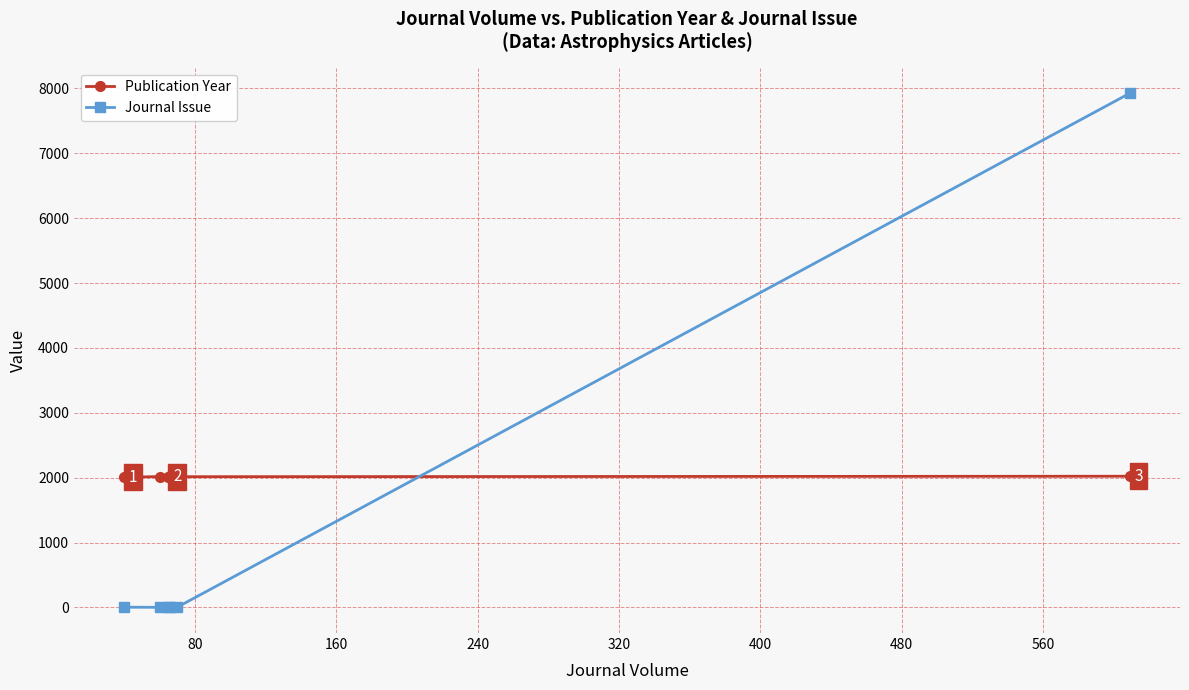

Count the number of data series in this chart.

2